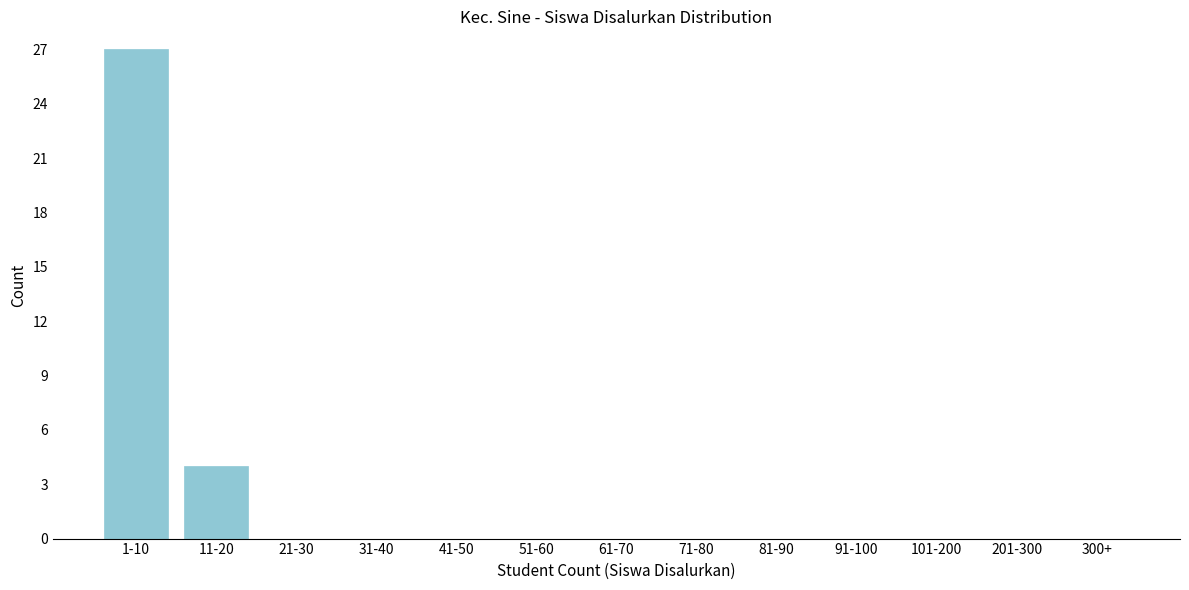

Reading left to right, extract all data points from this chart.

1-10=27	11-20=4	21-30=0	31-40=0	41-50=0	51-60=0	61-70=0	71-80=0	81-90=0	91-100=0	101-200=0	201-300=0	300+=0